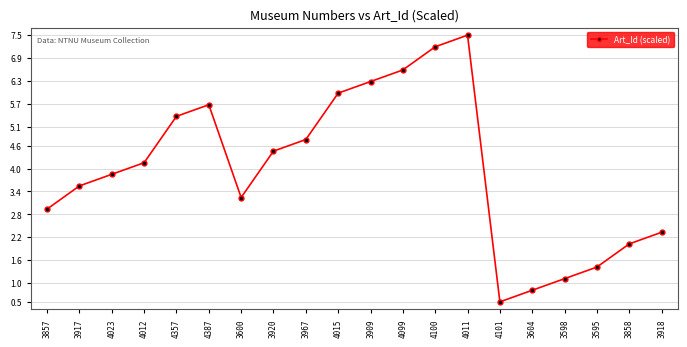

List the labels in order of value, smallest first.

4101, 3604, 3598, 3595, 3858, 3918, 3857, 3600, 3917, 4023, 4012, 3920, 3967, 4357, 4387, 4015, 3909, 4099, 4100, 4011